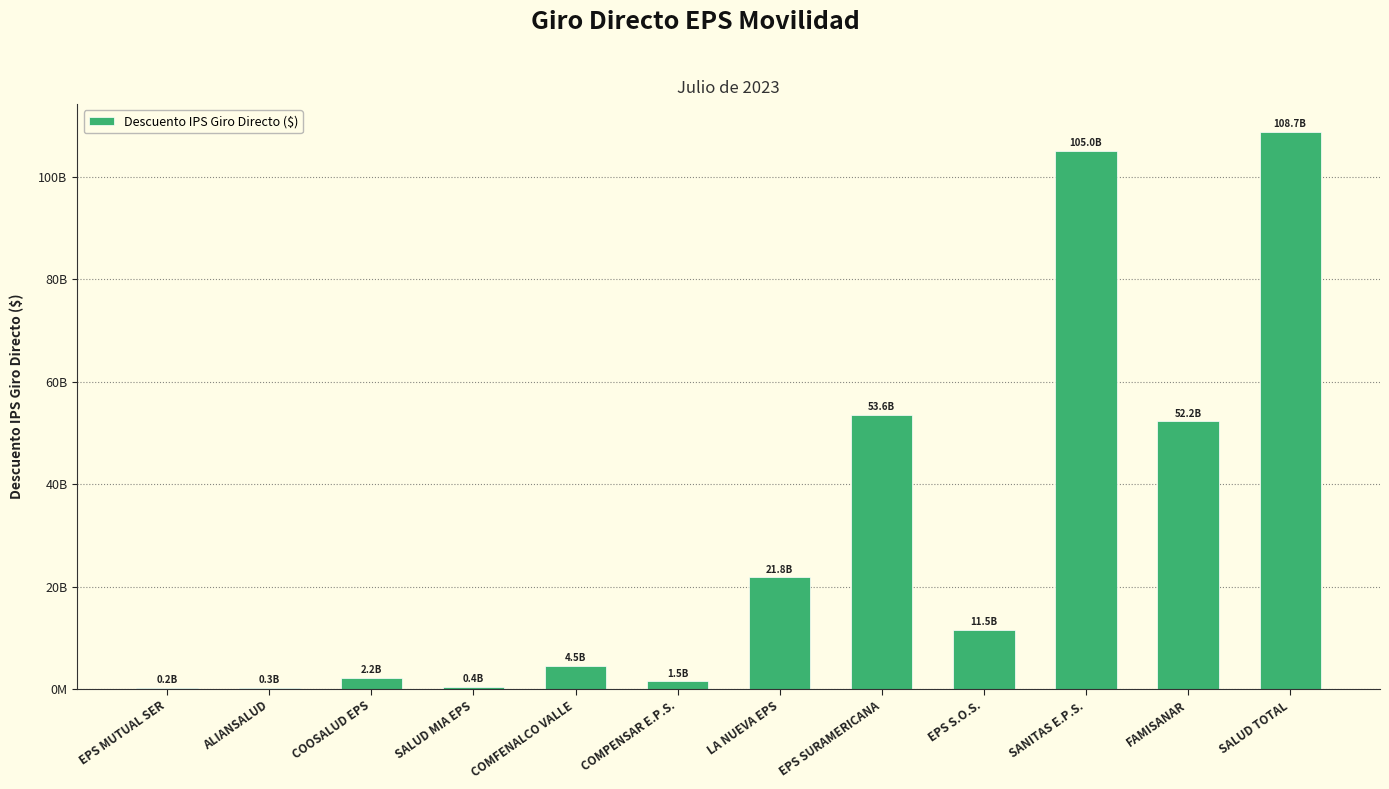

Which has a higher value, COMFENALCO VALLE or EPS SURAMERICANA?

EPS SURAMERICANA